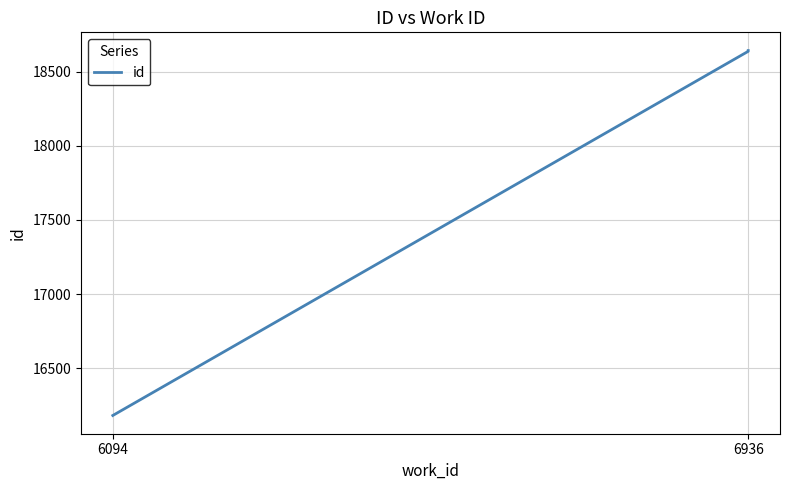

What value does the data have at 6094, to the nearest 10?

16180